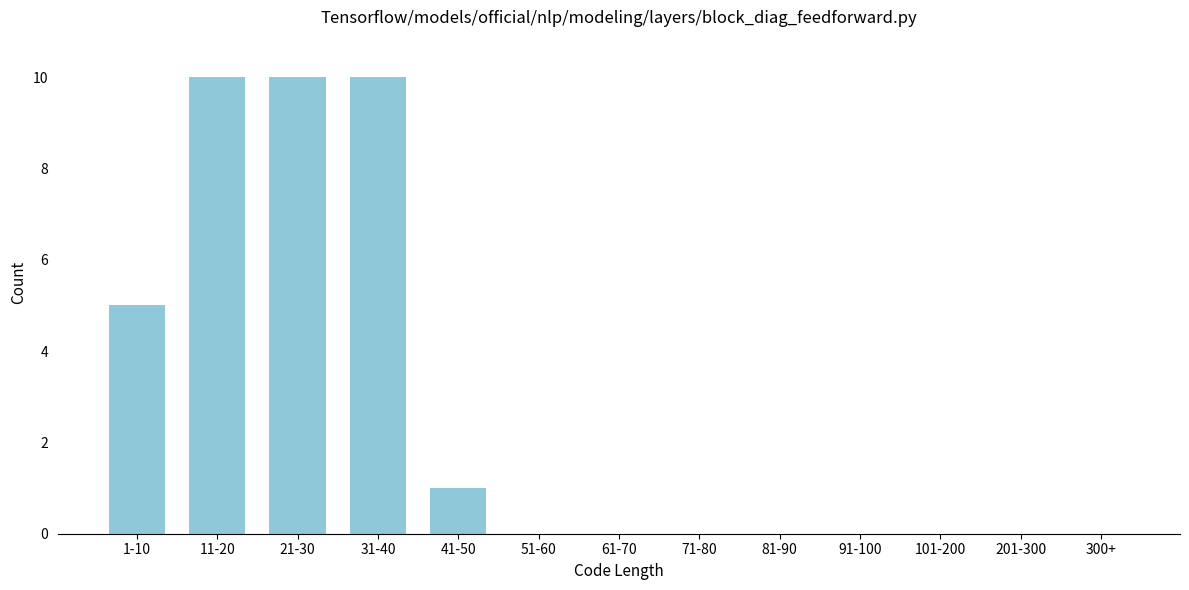

Reading left to right, transcribe all the data shown in this chart.

1-10=5	11-20=10	21-30=10	31-40=10	41-50=1	51-60=0	61-70=0	71-80=0	81-90=0	91-100=0	101-200=0	201-300=0	300+=0